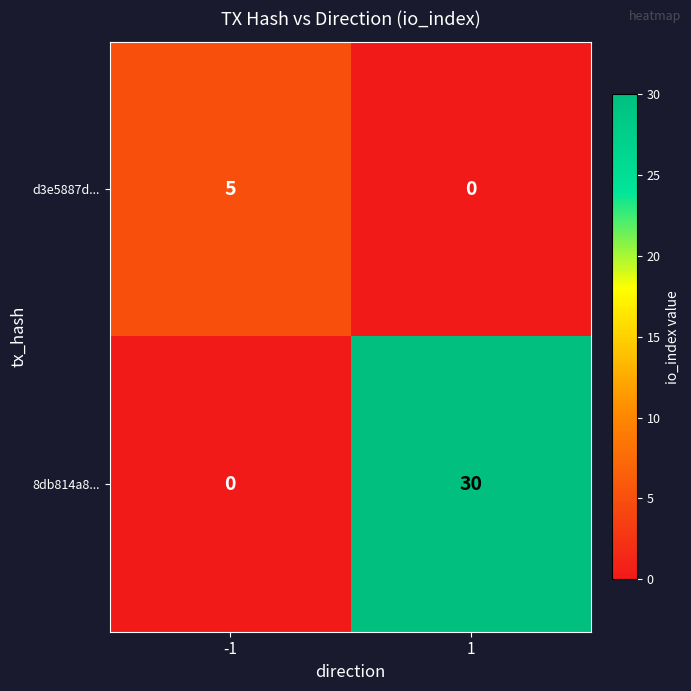

Count the number of categories in the chart.

2